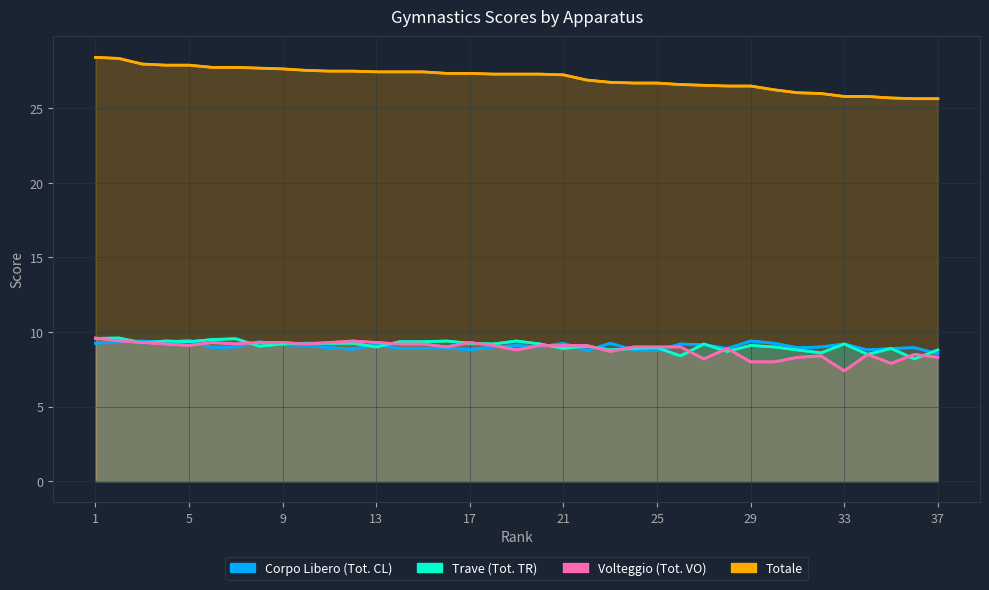

True or false: Volteggio (Tot. VO) and Trave (Tot. TR) cross at least once.

True